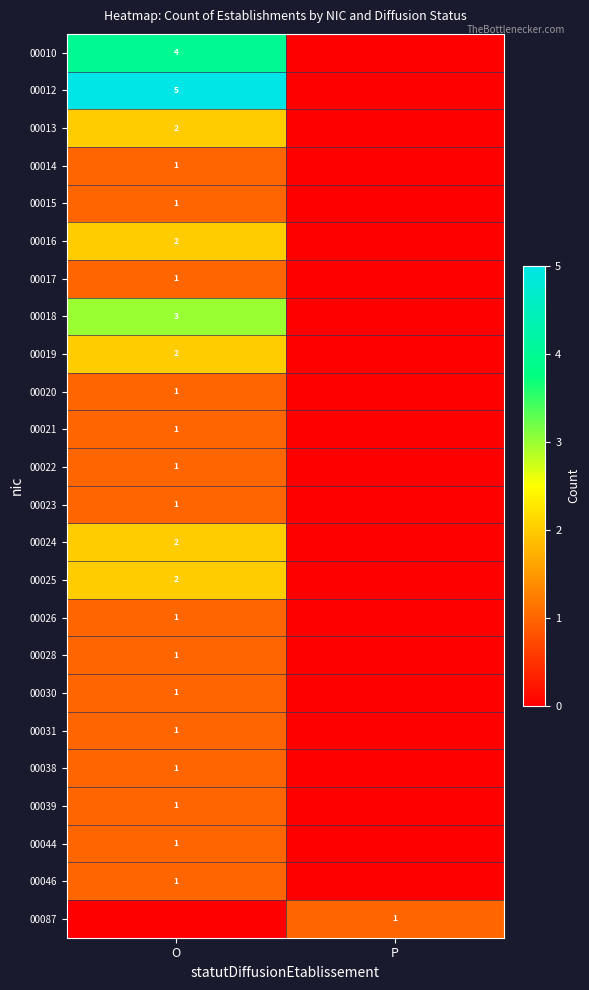

The 00044 series shows 1 at O. True or false?

True